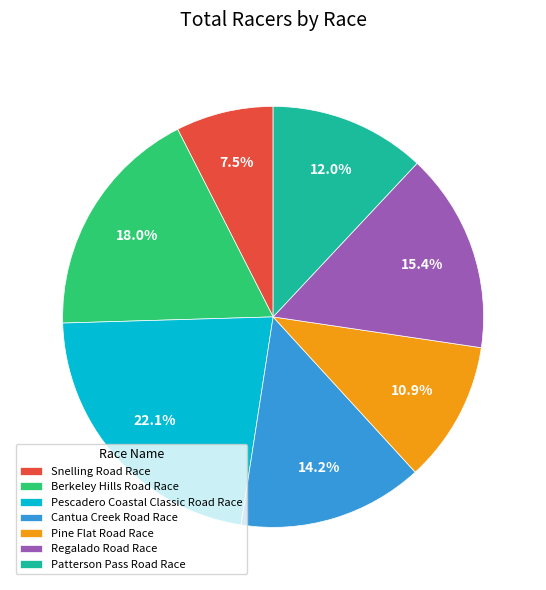

To the nearest percent, what is the difference between the largest and smallest slice percentages?

15%